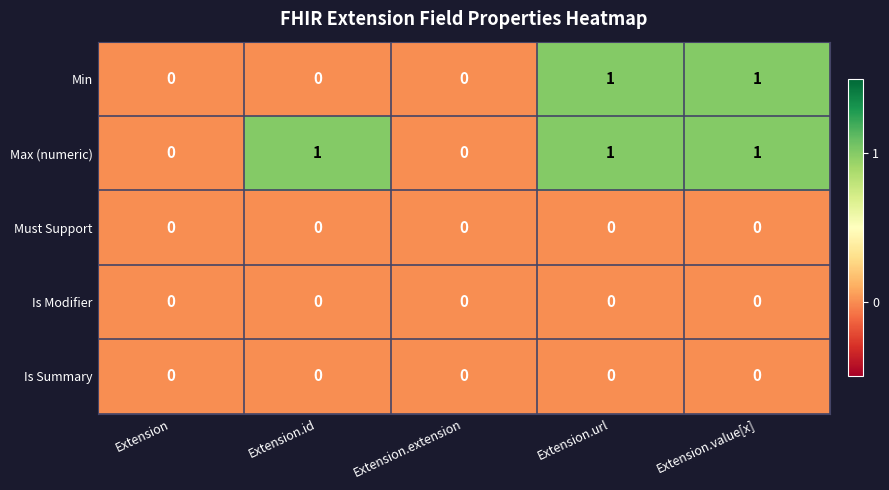

Is it true that Max (numeric) equals 1 at Extension.id?

True